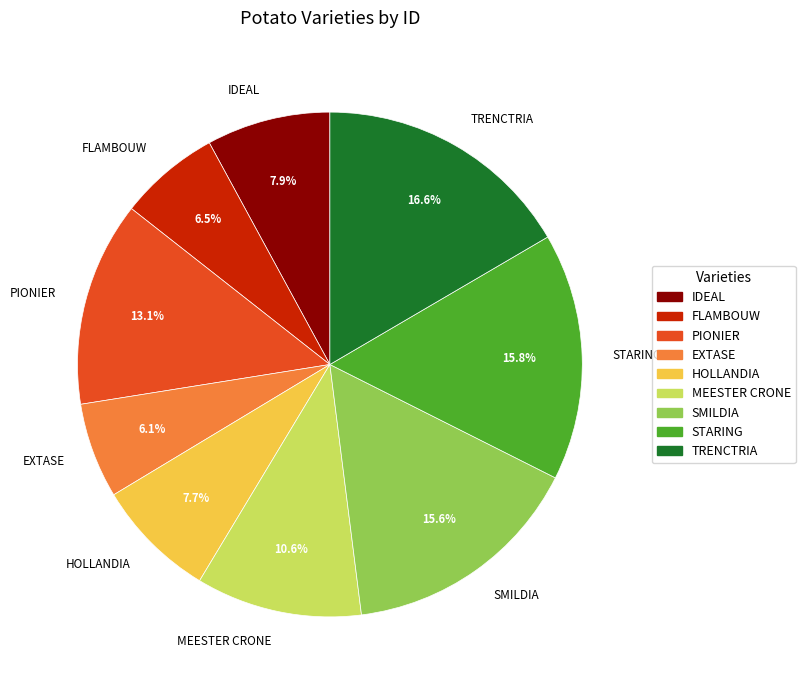

To the nearest percent, what percentage of the pie is PIONIER?

13%